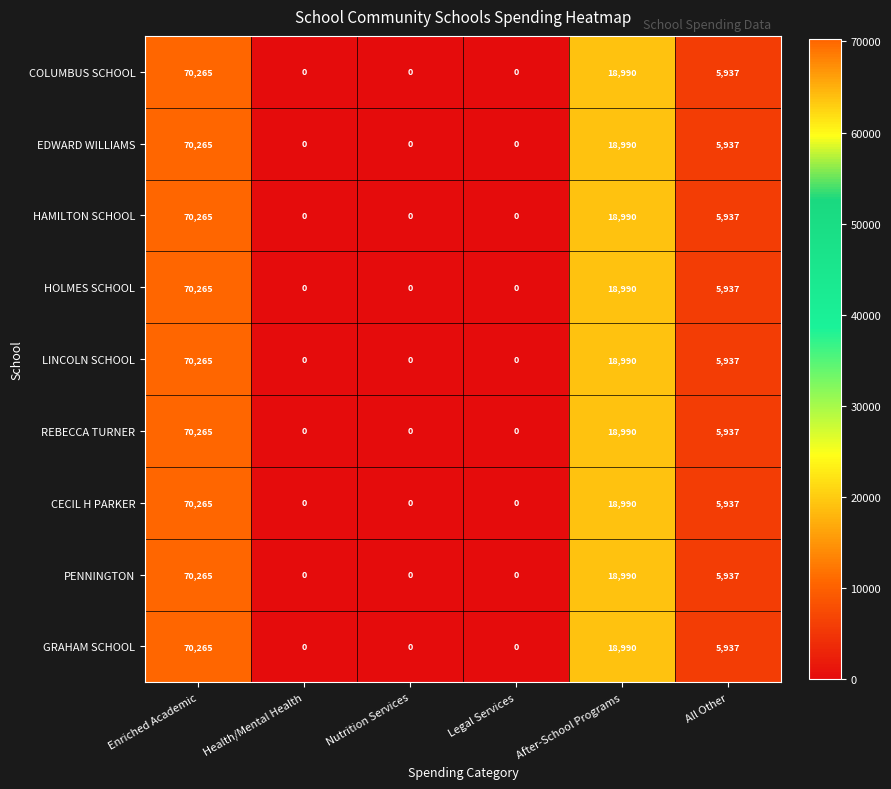

Is it true that REBECCA TURNER equals -34039 at Legal Services?

False